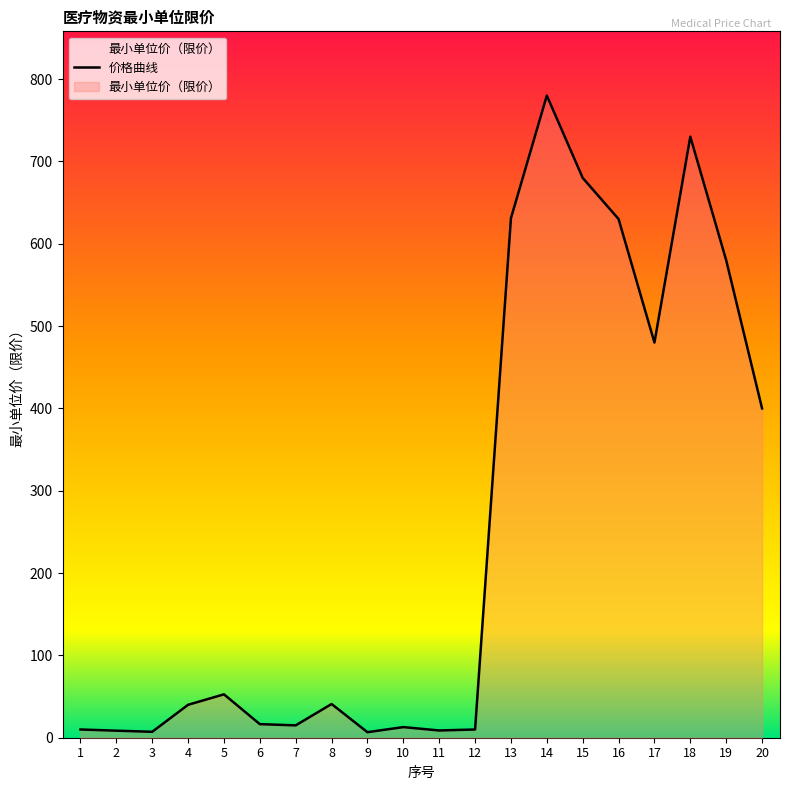

What is the minimum value shown in the chart?

6.7